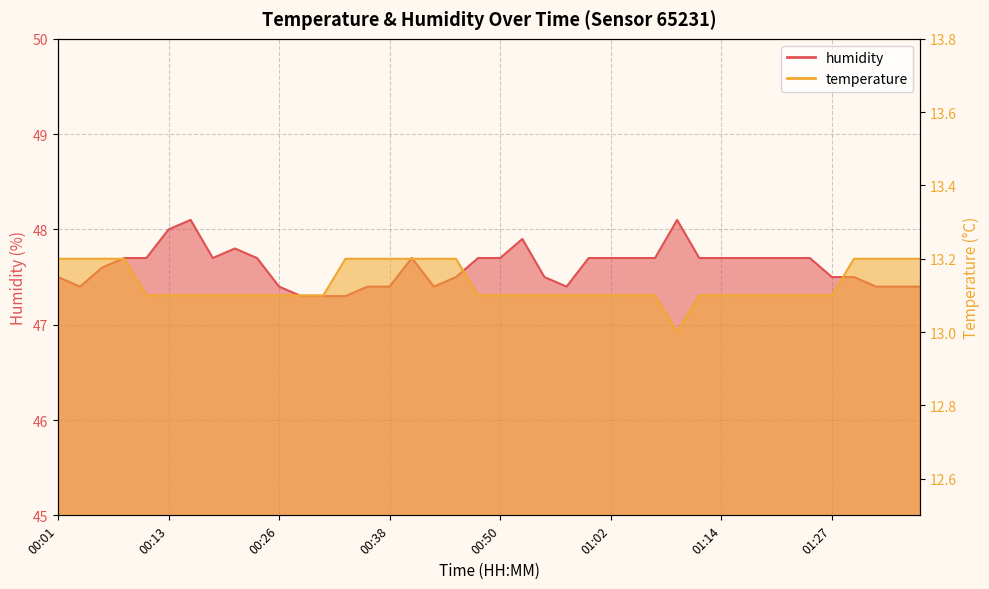

True or false: temperature and humidity cross at least once.

False